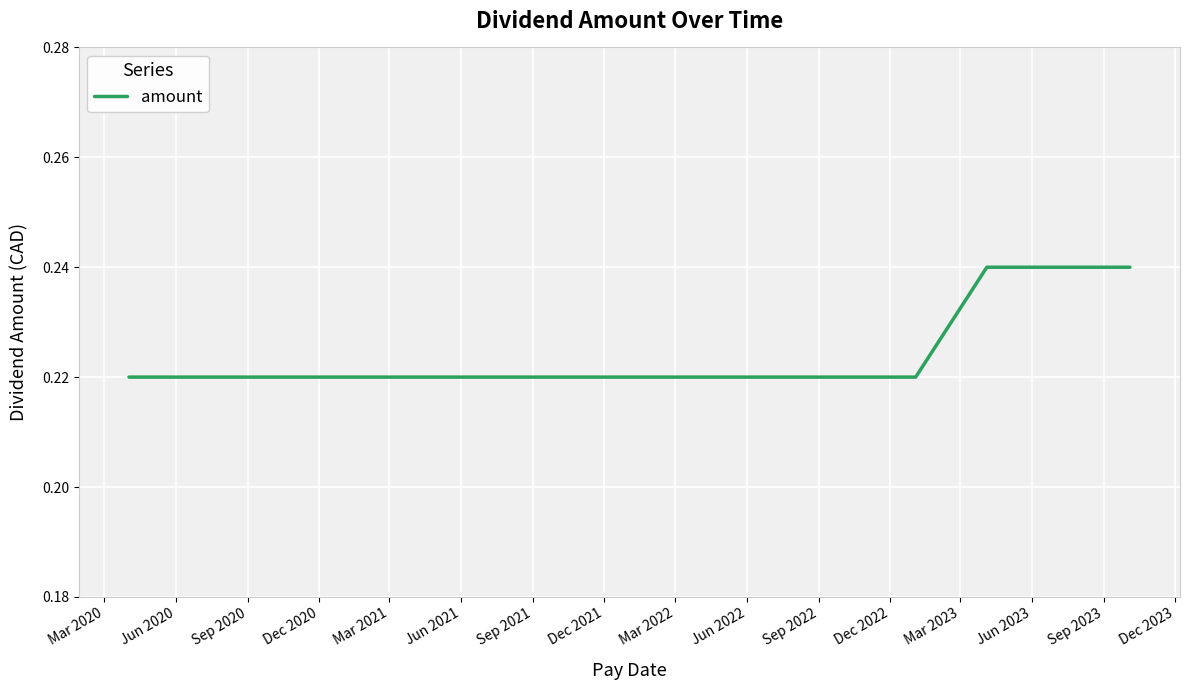

Does the chart display data point markers on the line(s)?

No